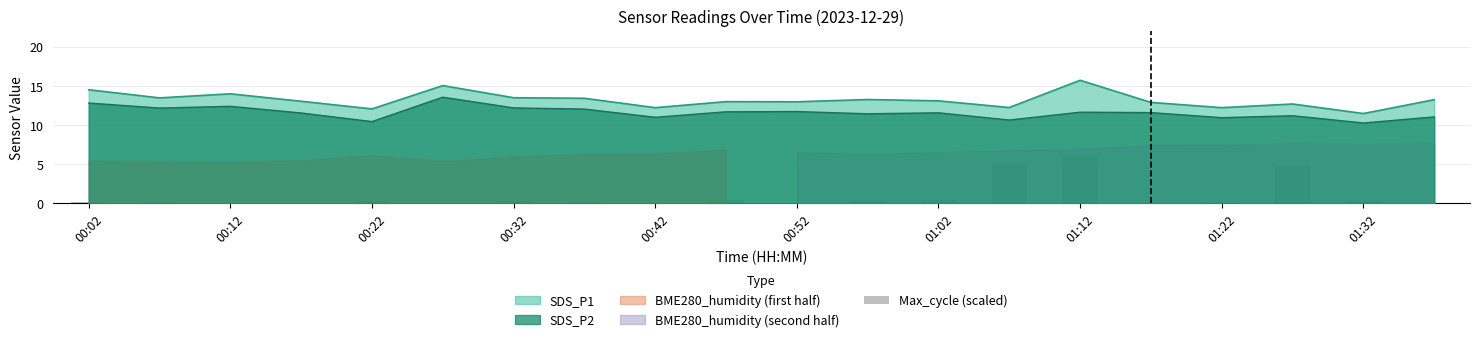

At which label does SDS_P1 reach its peak?

01:12